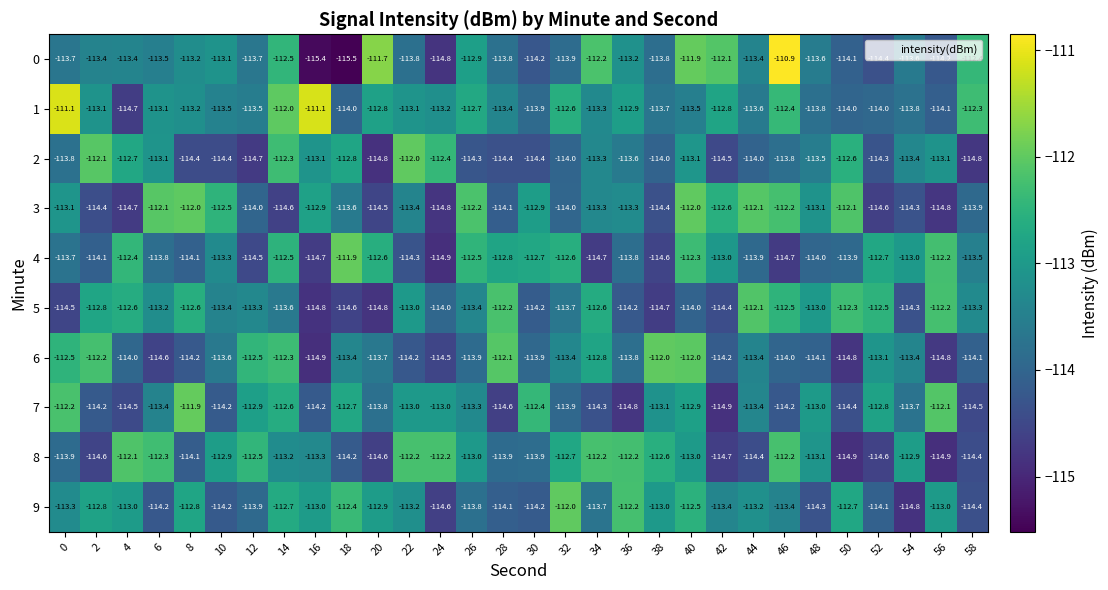

The 9 series shows -201.9 at 36. True or false?

False